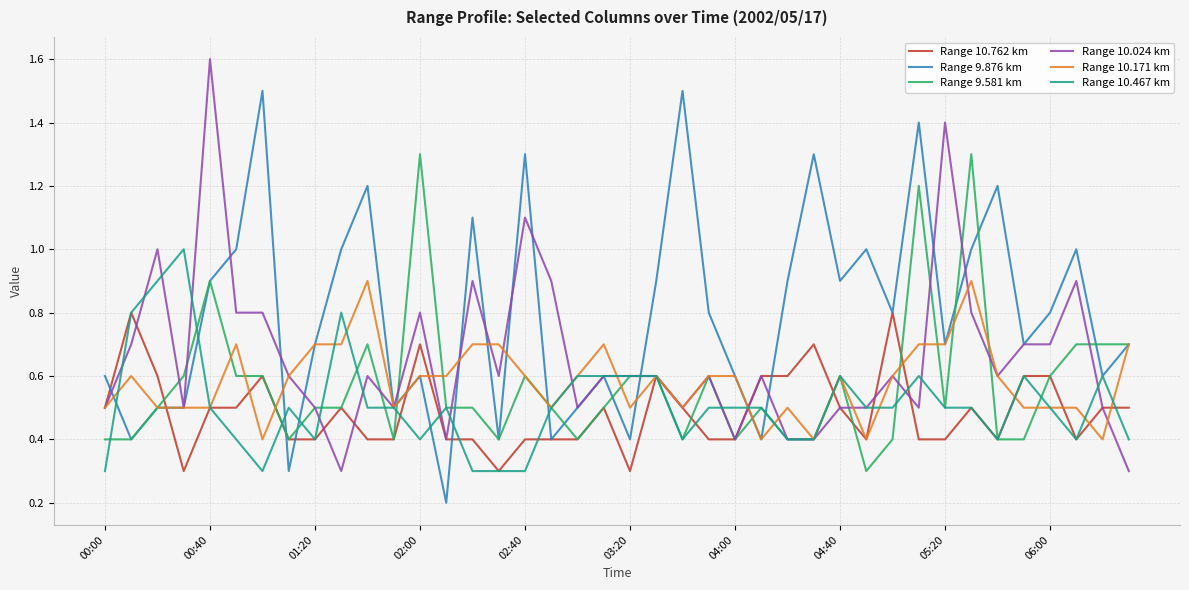

What is the greatest value displayed?

1.6